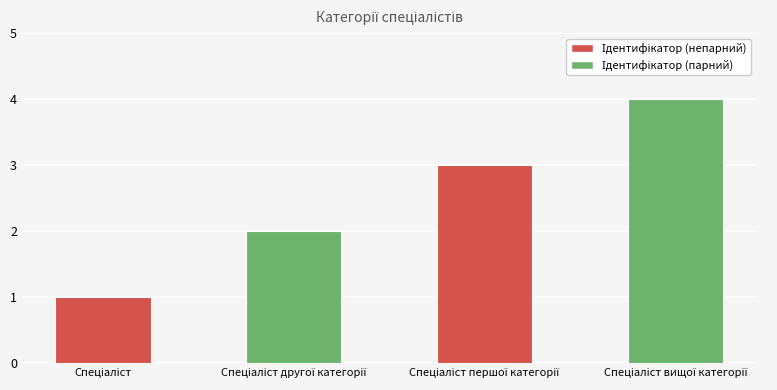

What is the greatest value displayed?

4